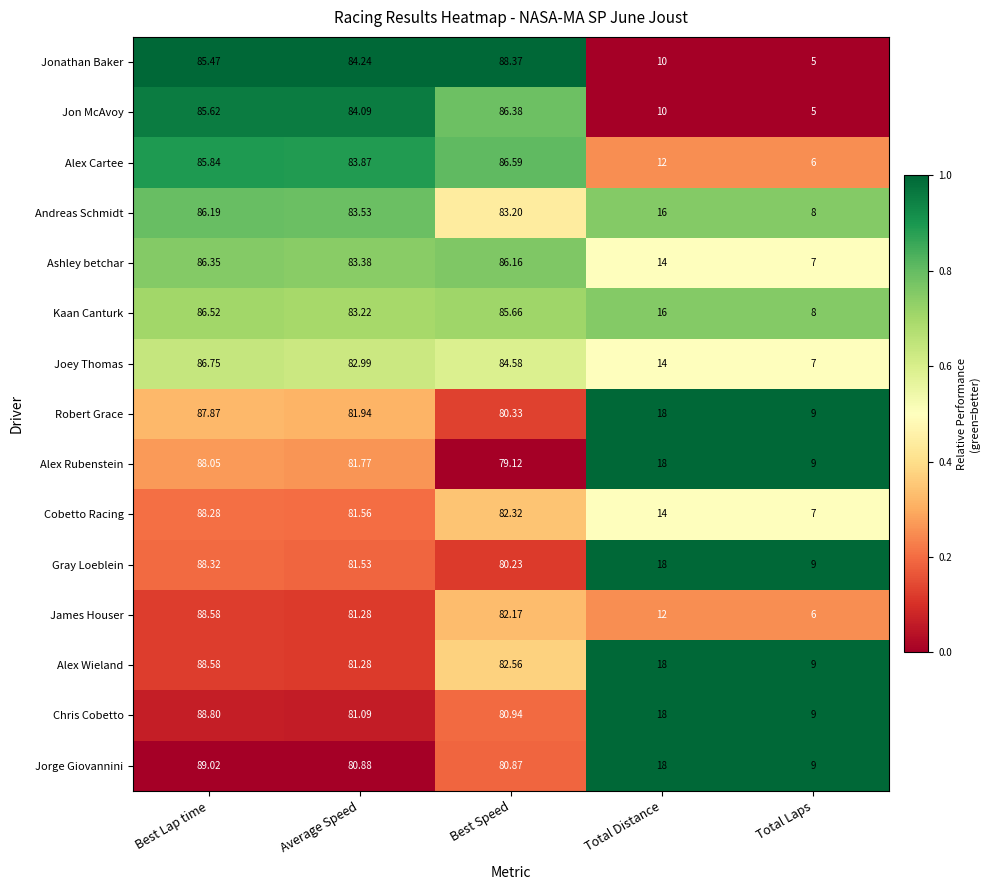

Between Best Lap time and Best Speed, which series saw the biggest shift?

Alex Rubenstein